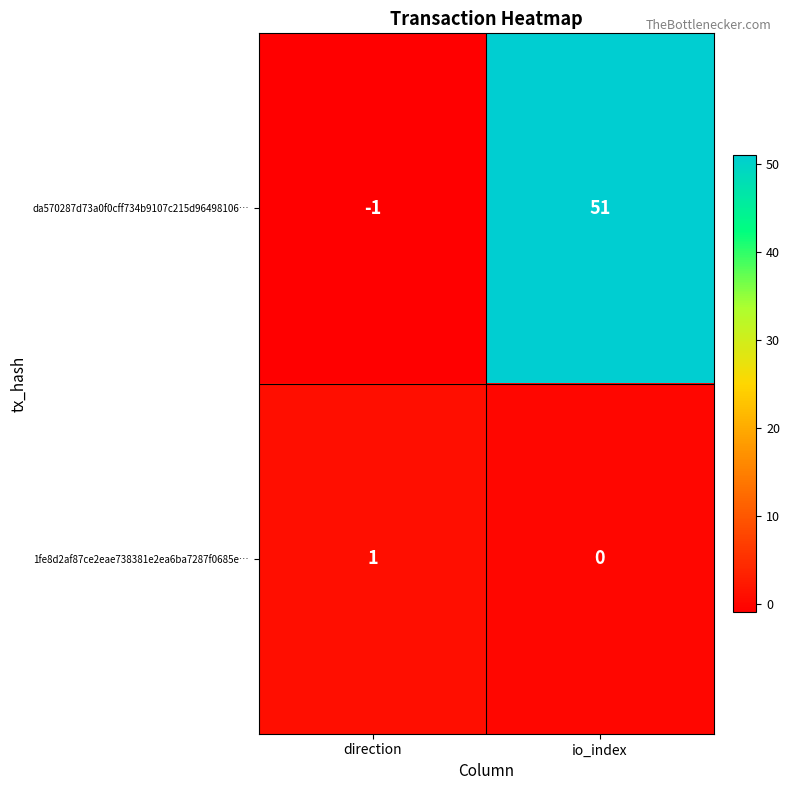

Reading right to left, transcribe all the data shown in this chart.

da570287d73a0f0cff734b9107c215d96498106…: io_index=51	direction=-1
1fe8d2af87ce2eae738381e2ea6ba7287f0685e…: io_index=0	direction=1